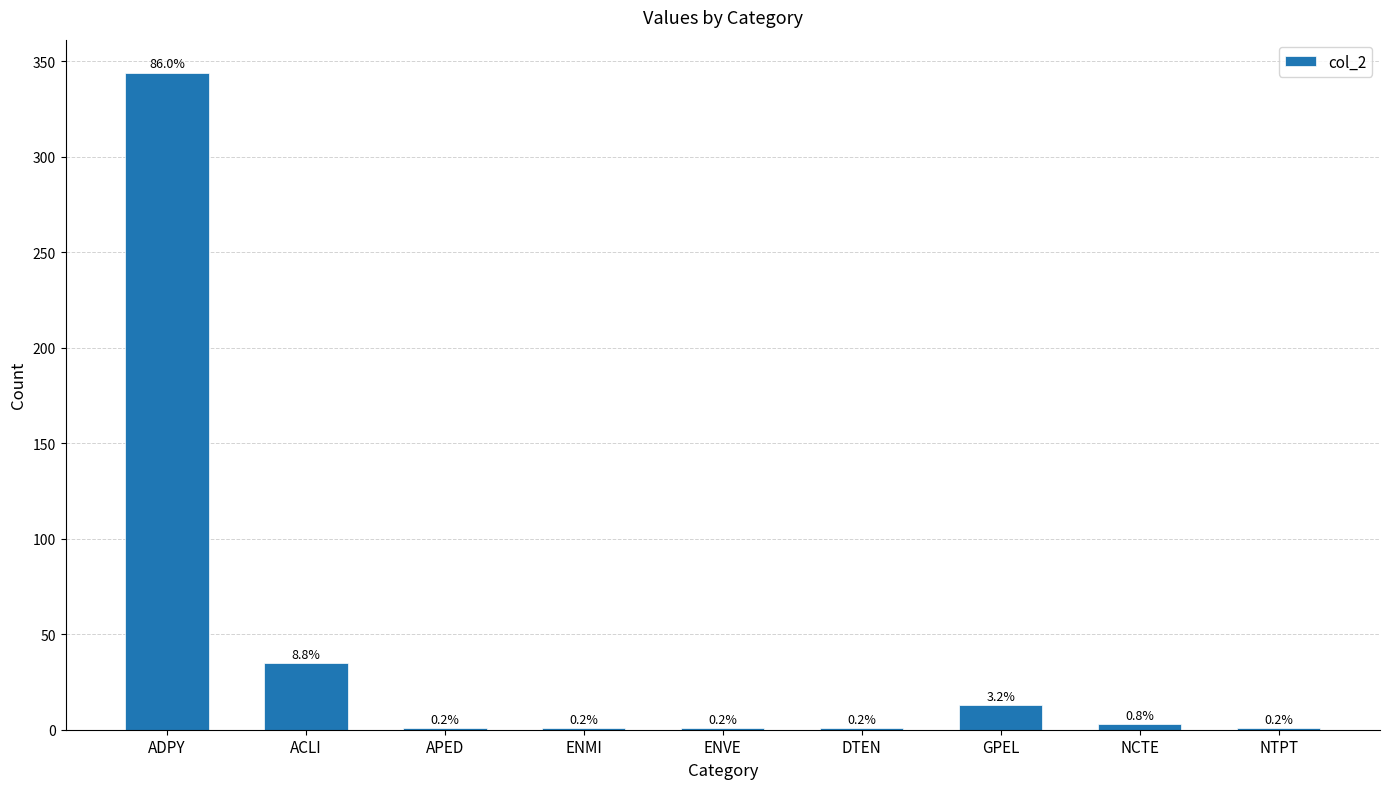

Which category has the lowest value across all series?

APED